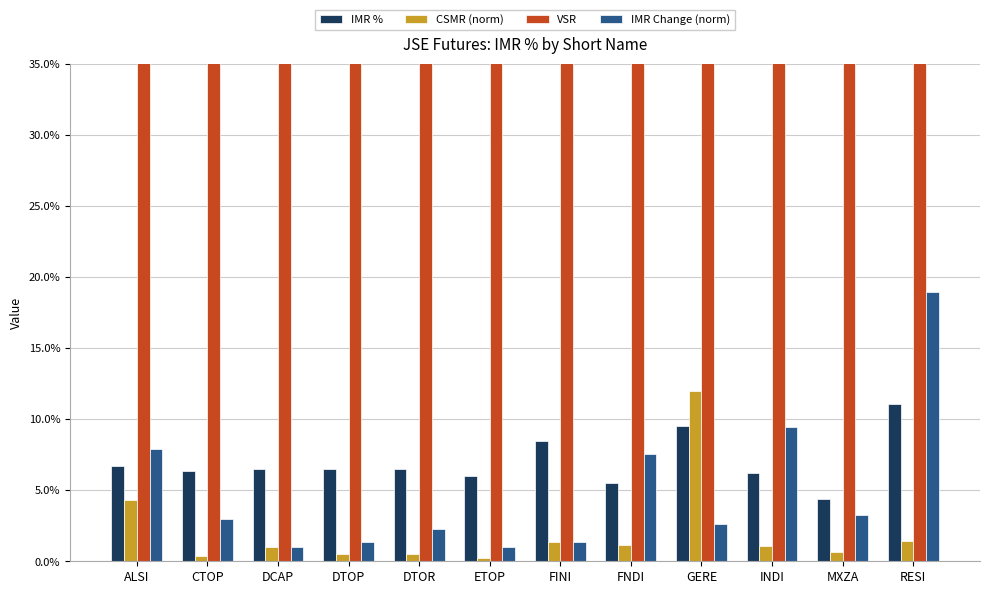

Reading right to left, transcribe all the data shown in this chart.

IMR %: 0.1	0.0	0.1	0.1	0.1	0.1	0.1	0.1	0.1	0.1	0.1	0.1
CSMR (norm): 0.0	0.0	0.0	0.1	0.0	0.0	0.0	0.0	0.0	0.0	0.0	0.0
VSR: 2.0	2.5	2.0	1.0	2.0	2.0	2.0	2.0	2.0	3.5	2.0	2.5
IMR Change (norm): 0.2	0.0	0.1	0.0	0.1	0.0	0.0	0.0	0.0	0.0	0.0	0.1